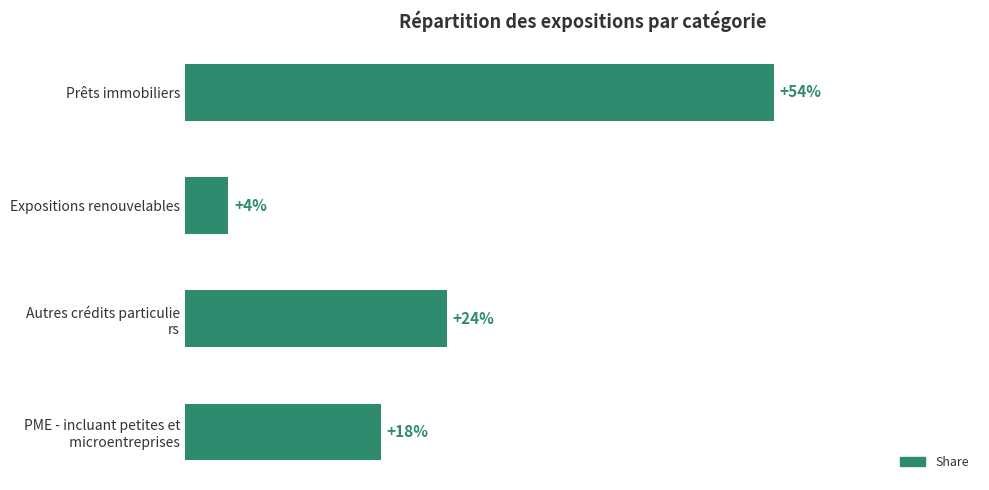

What is the difference between the maximum and minimum values?

0.5